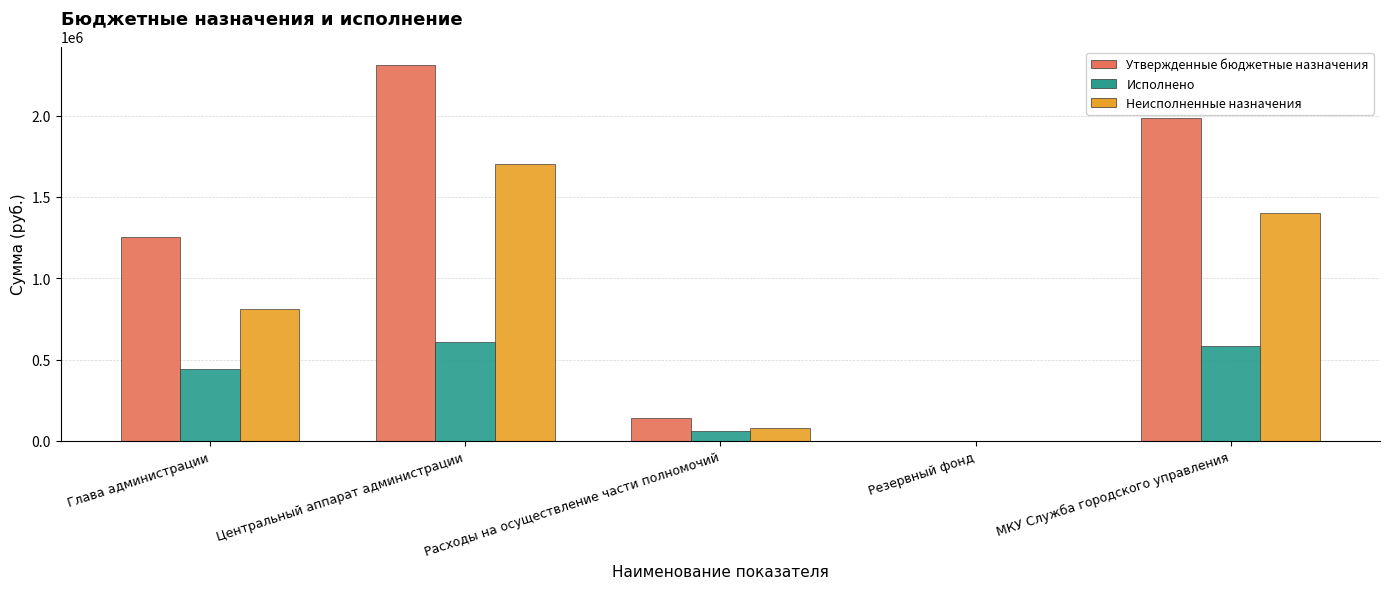

What is the approximate value of Неисполненные назначения at Центральный аппарат администрации?

1700533.7